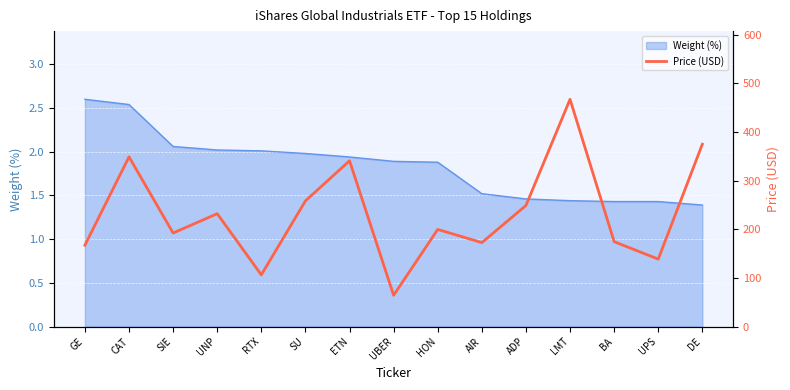

At which label is the value closest to 265?

SU